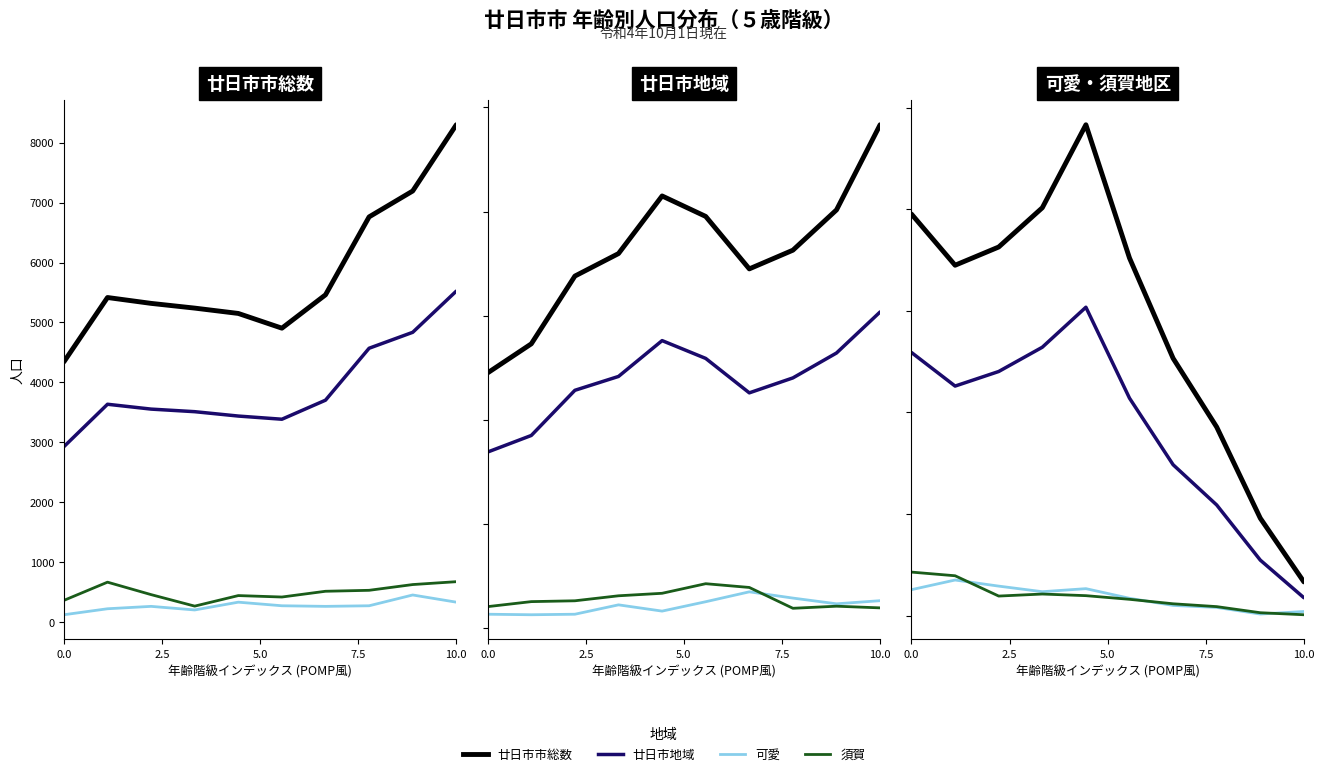

What is the difference between the maximum and minimum values in the 廿日市地域 series?

5722